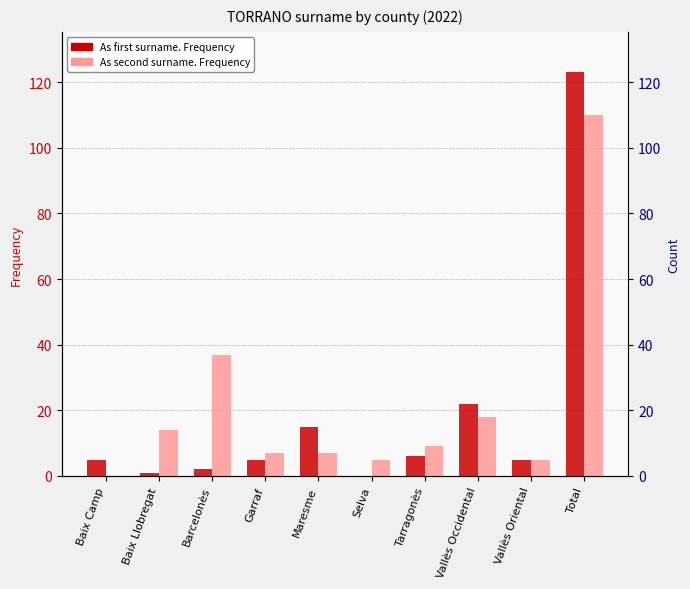

How many groups of bars are there?

10